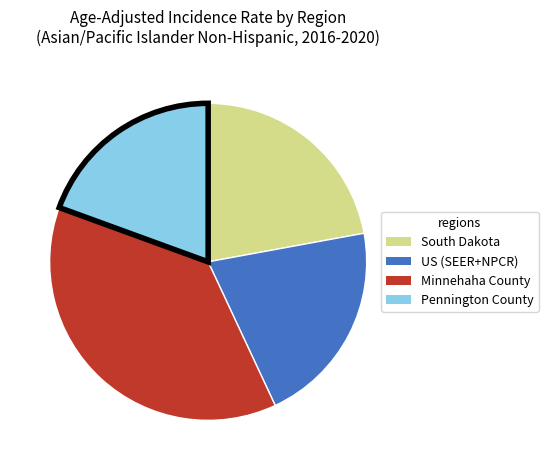

Is there a majority slice in this chart?

No